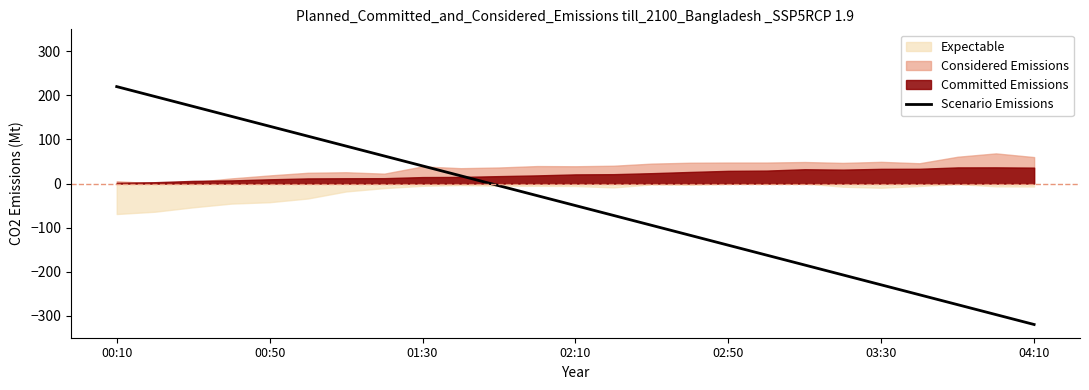

At which label does Scenario Emissions reach its peak?

00:10